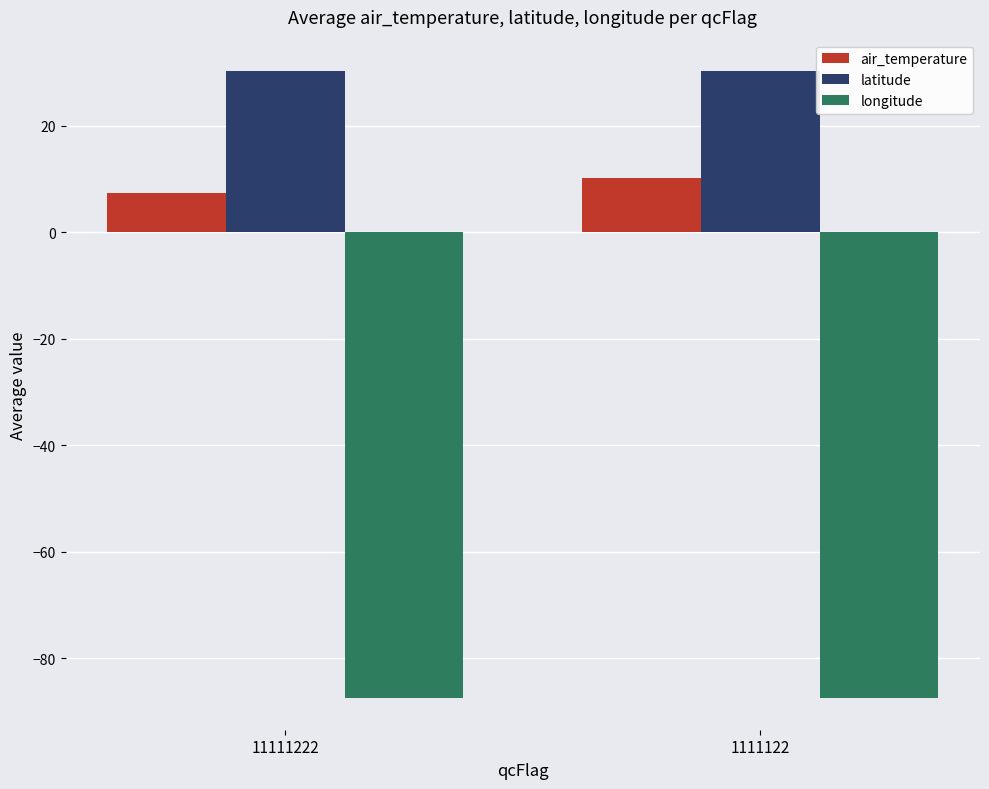

List the series in order of their overall mean, highest first.

latitude, air_temperature, longitude